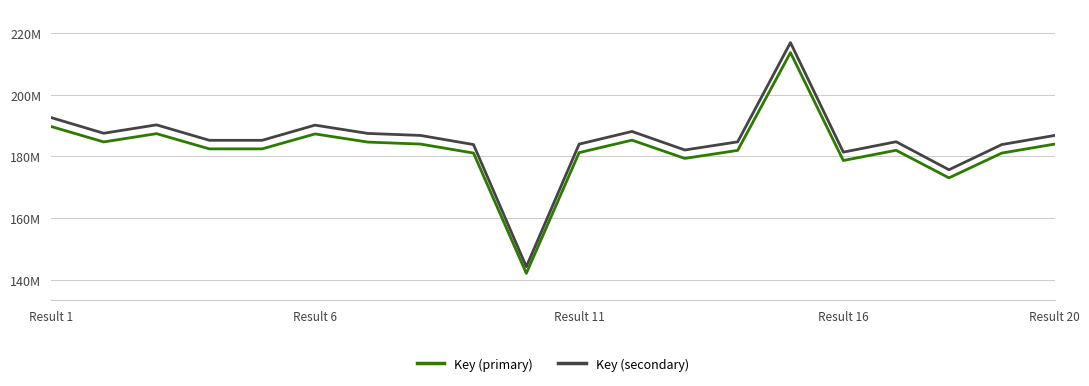

Reading left to right, list all the values displayed in this chart.

Key (primary): 189724069.0	184687008.5	187374737.6	182436849.9	182437081.3	187282523.9	184635739.2	183988039.7	181075583.8	142039315.7	181217986.2	185264459.8	179342322.6	181939875.0	213659059.7	178653578.1	181974101.8	173024519.8	181073516.3	183987860.4
Key (secondary): 192613268.0	187499501.0	190228160.0	185215076.0	185215311.0	190134542.0	187447451.0	186789888.0	183833080.0	144202351.0	183977651.0	188085746.0	182073424.0	184710533.0	216912751.0	181374191.0	184745281.0	175659411.0	183830981.0	186789706.0